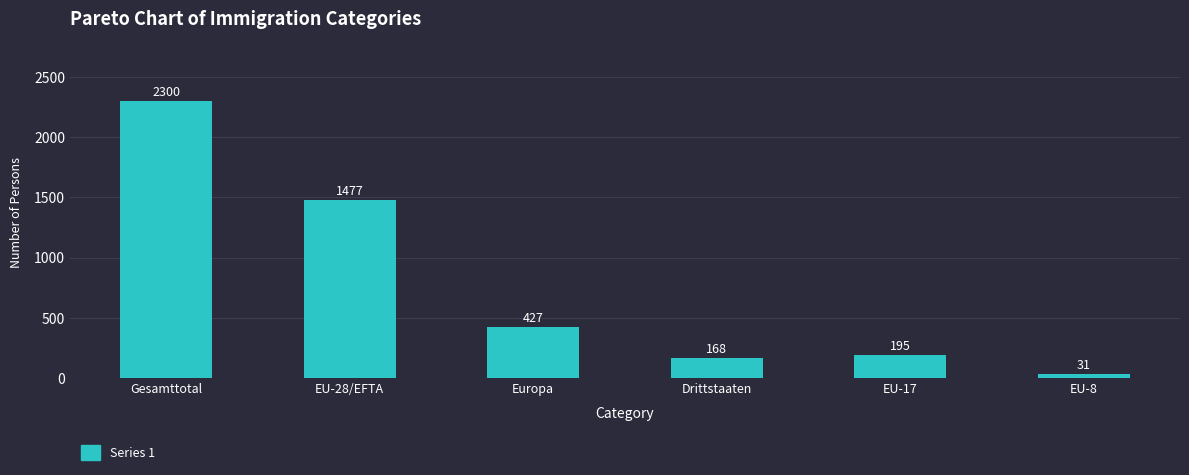

What is the value of the 3rd bar from the left?

427